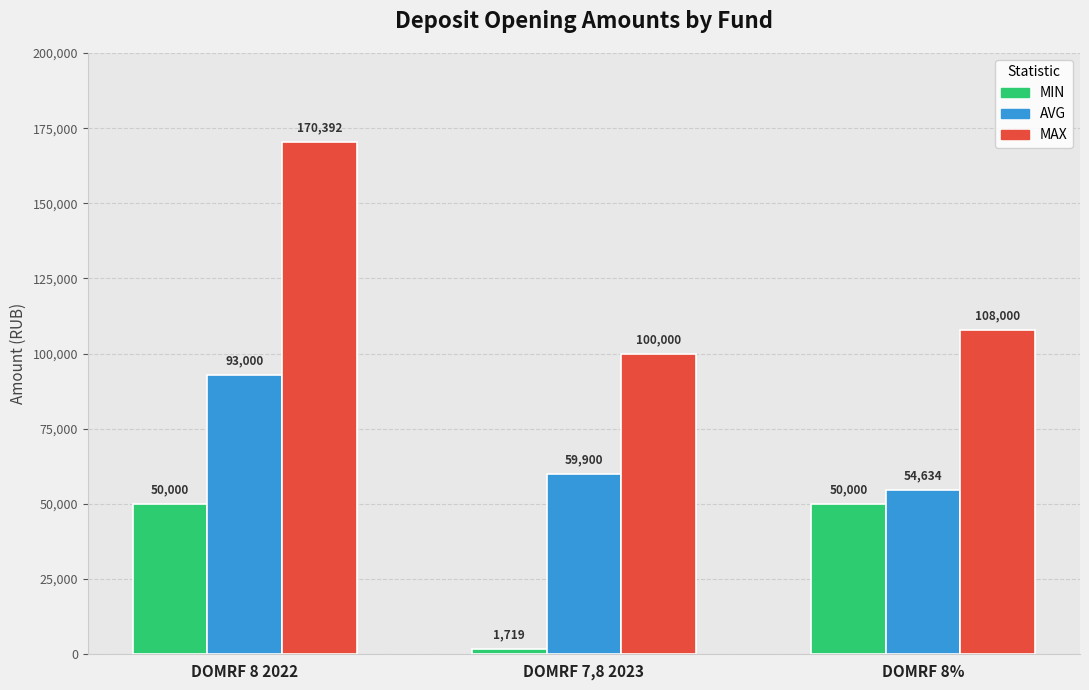

Rank the series by their average value, from highest to lowest.

MAX, AVG, MIN